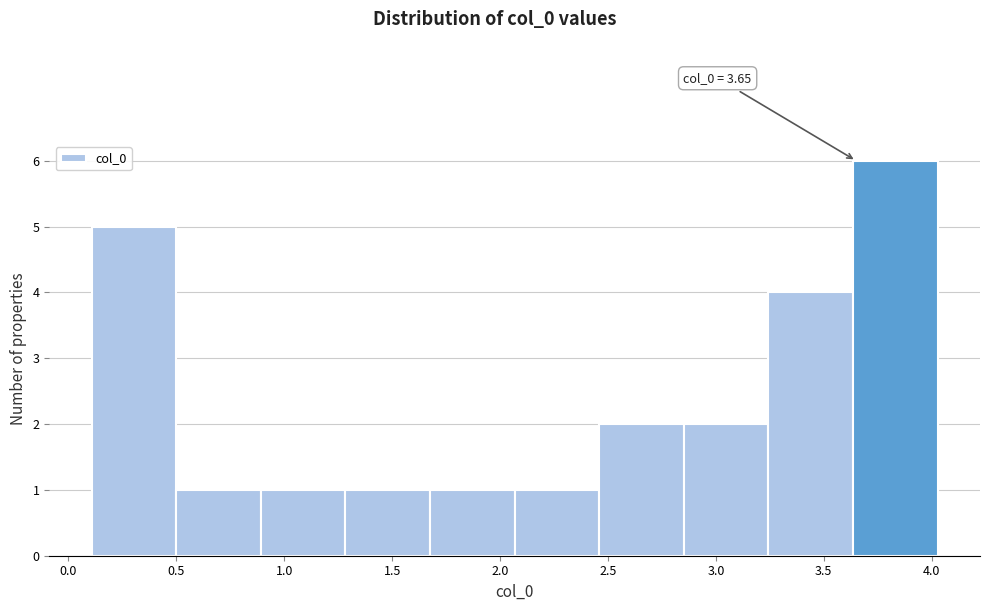

Which range on the x-axis has the tallest bar?

3.65 to 4.05